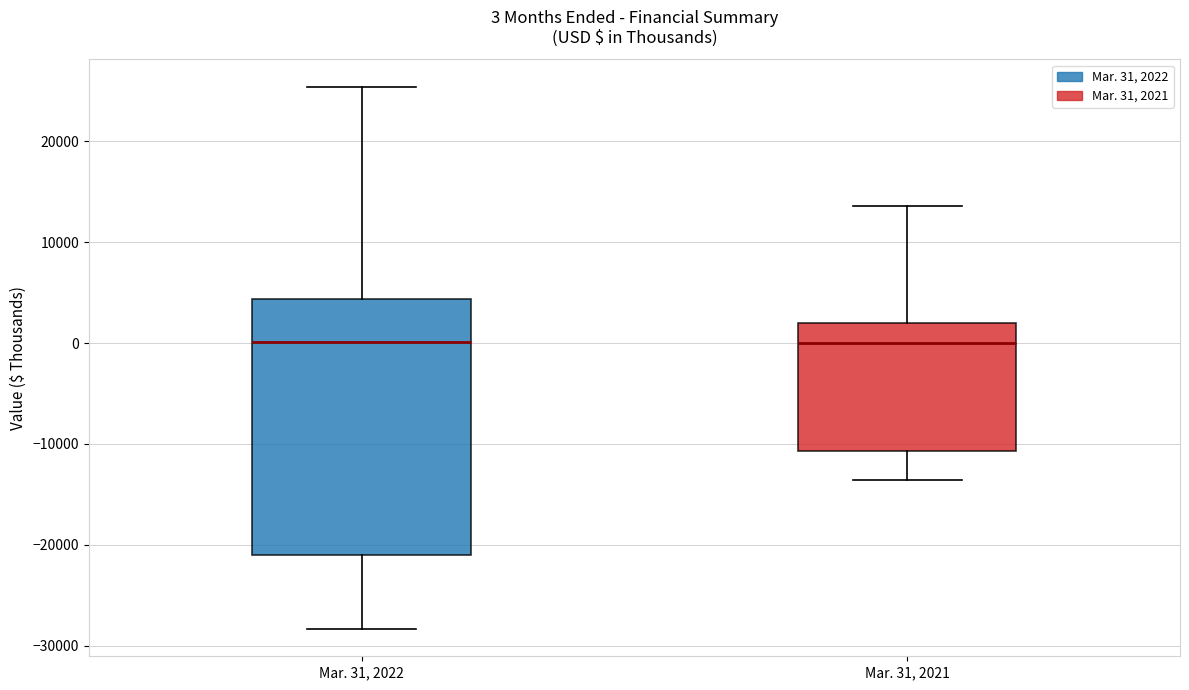

Comparing the boxes themselves (not the whiskers), which one is the tallest?

Mar. 31, 2022